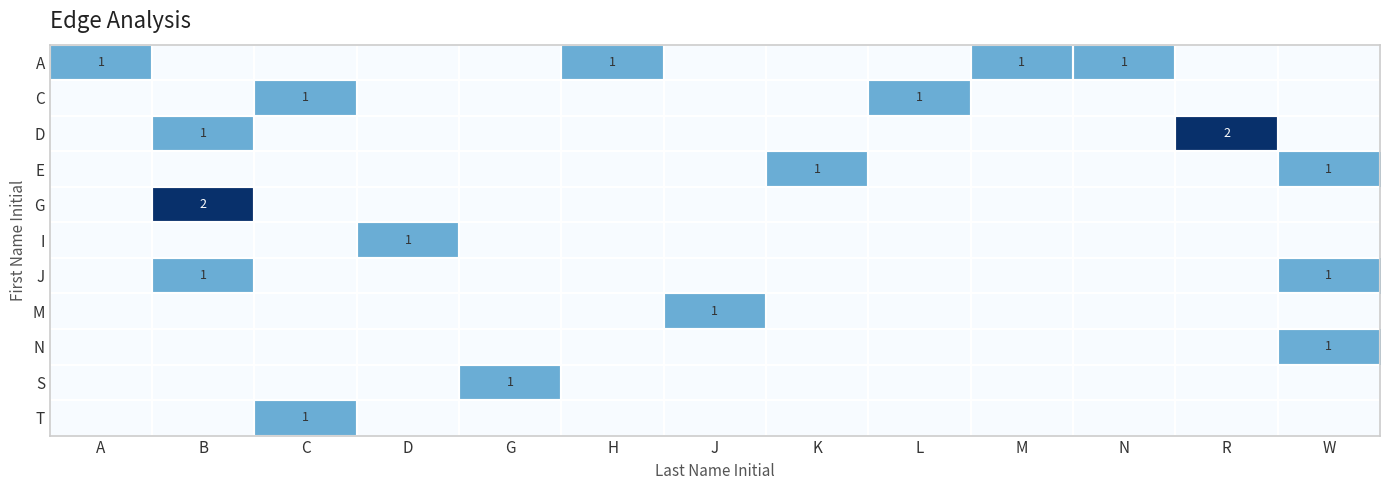

The value of row_1 at L is 1. True or false?

True